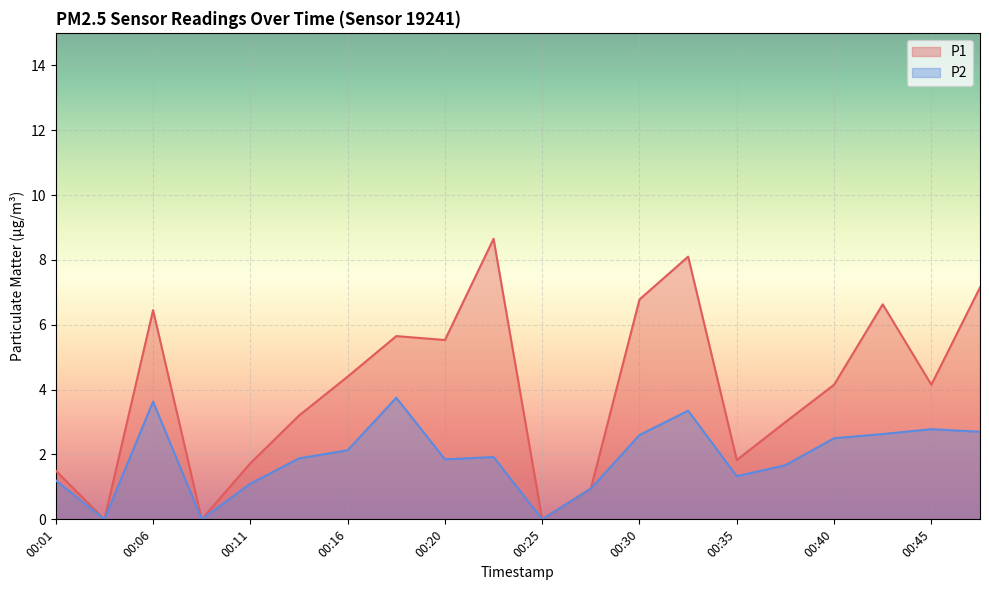

What is the average value of the P1 series?

4.0